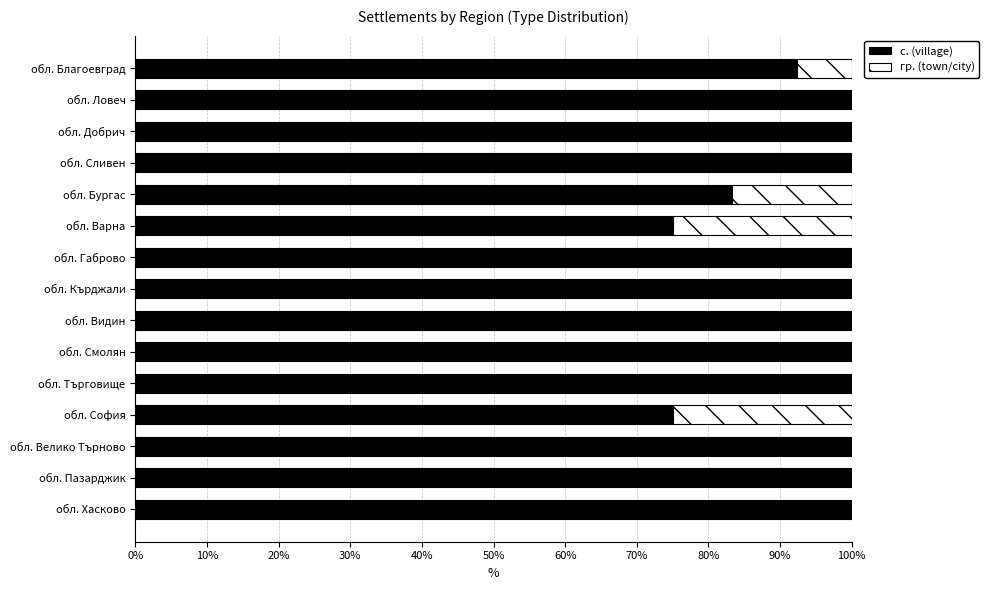

What is the total value across all series at обл. Варна?

100.0